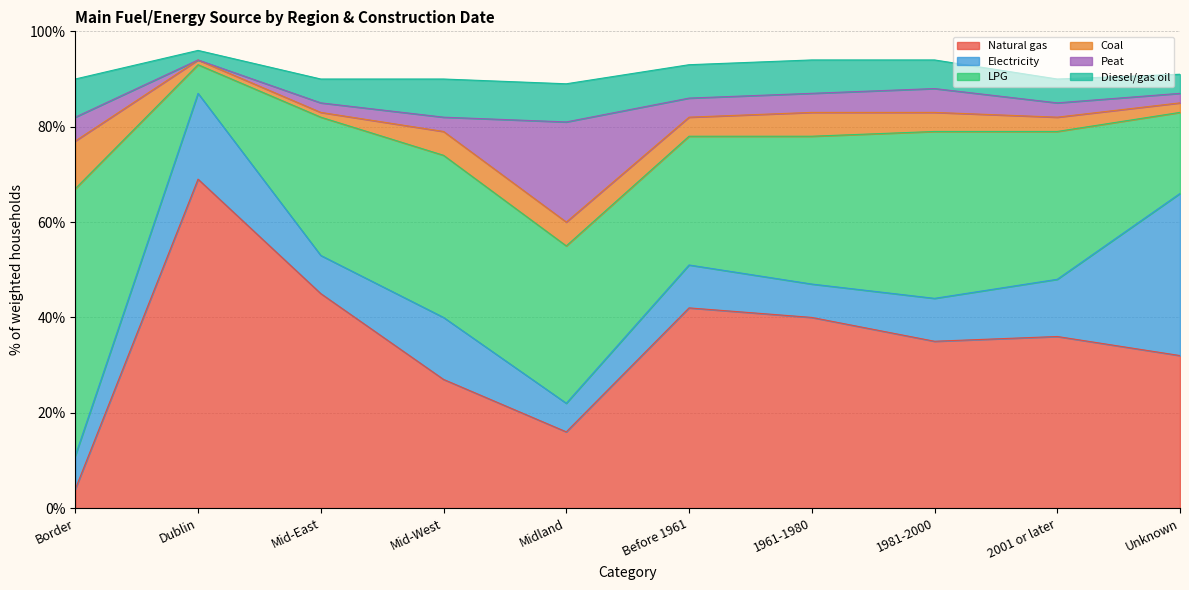

List the series in order of their peak value, lowest first.

Diesel/gas oil, Coal, Peat, Electricity, LPG, Natural gas